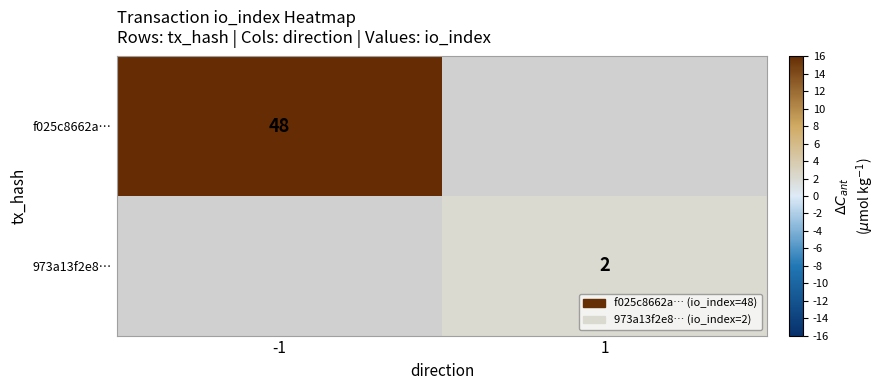

Is it true that f025c8662a… equals 48 at -1?

True